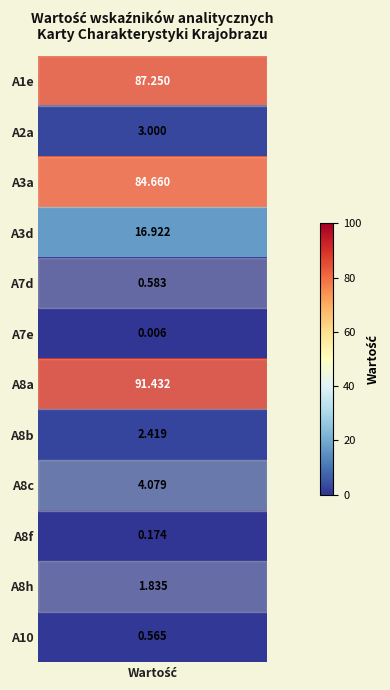

Reading left to right, extract all data points from this chart.

values=87.2	1=3.0	2=84.7	3=16.9	4=0.6	5=0.0	6=91.4	7=2.4	8=4.1	9=0.2	10=1.8	11=0.6